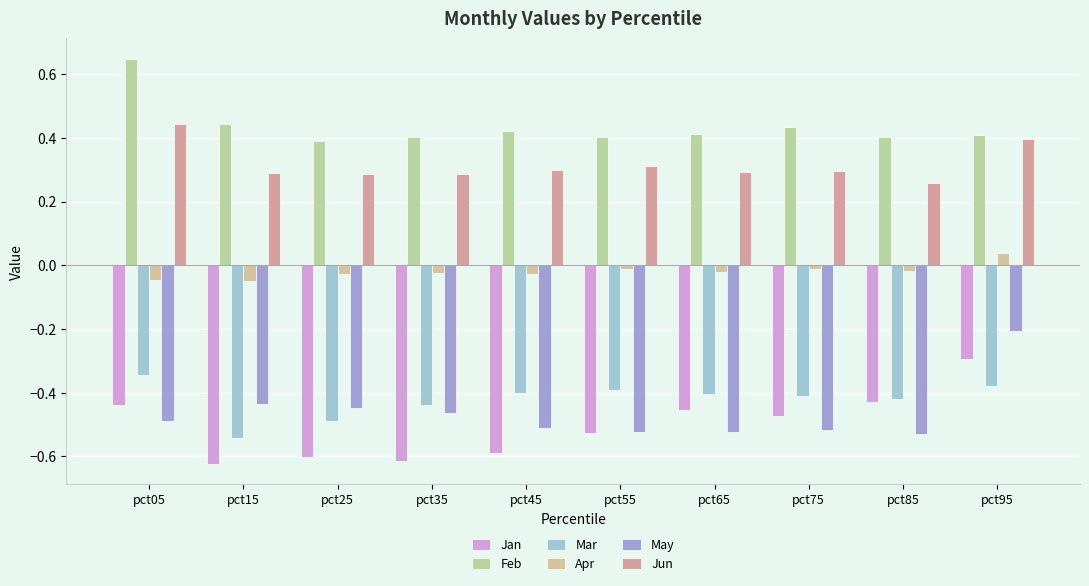

Which has a higher value, pct35 or pct25?

pct25